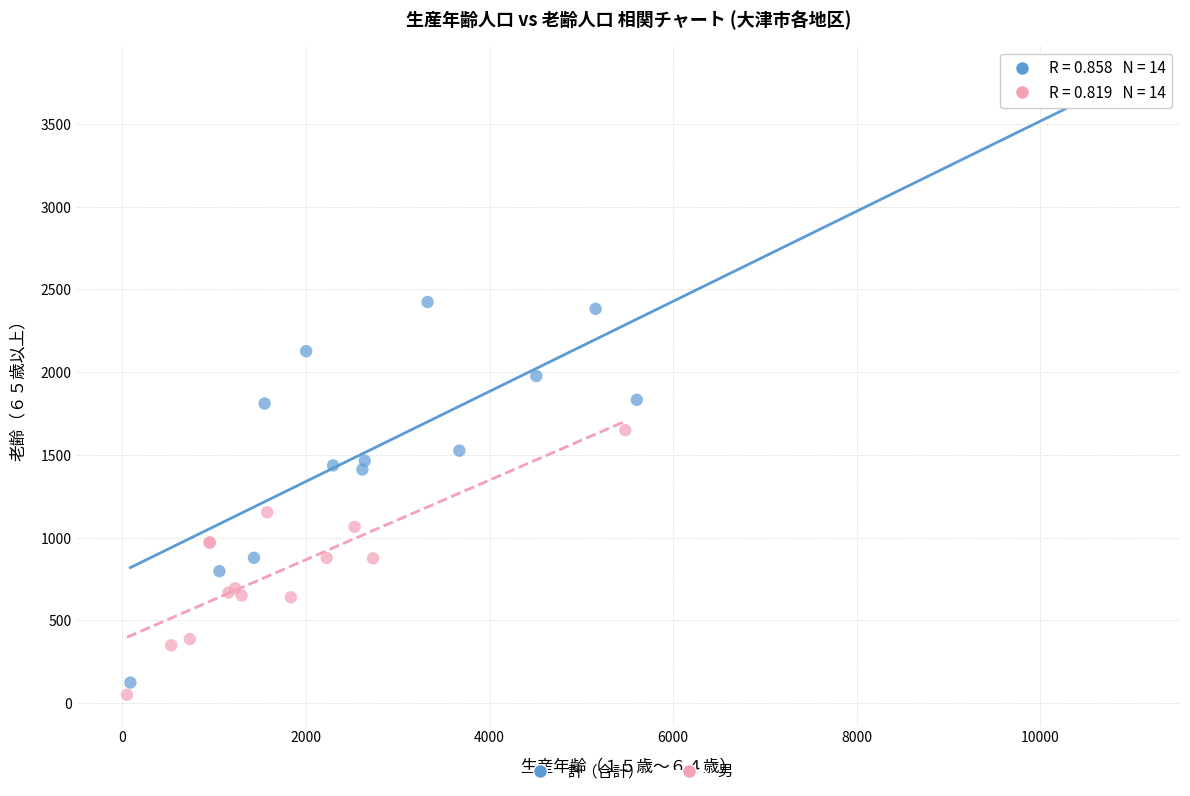

Which series contains the highest Y value?

計（合計）